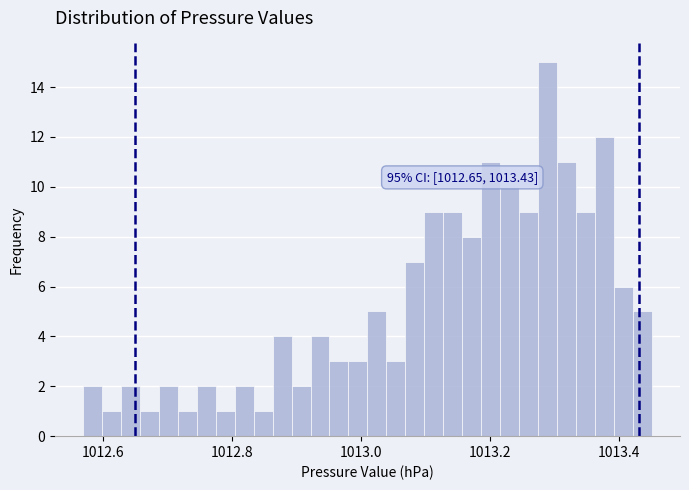

Around what value on the x-axis is the tallest bar? Give the approximate position of its centre, as read against the axis.

1013.28